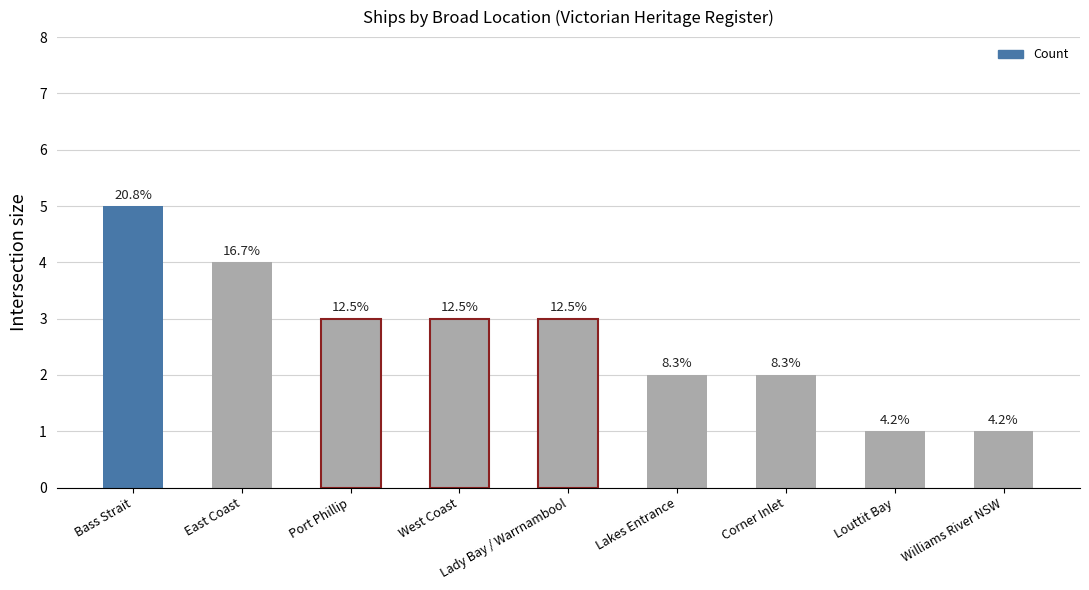

Which has a higher value, Bass Strait or Corner Inlet?

Bass Strait